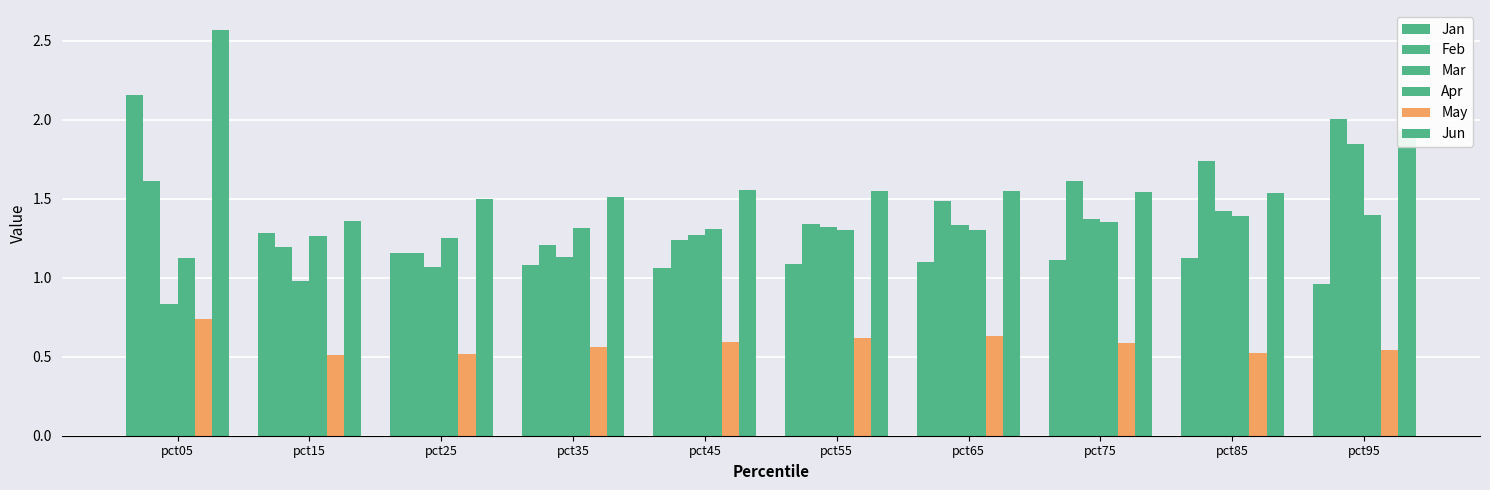

Which series changed the most between pct25 and pct95?

Feb